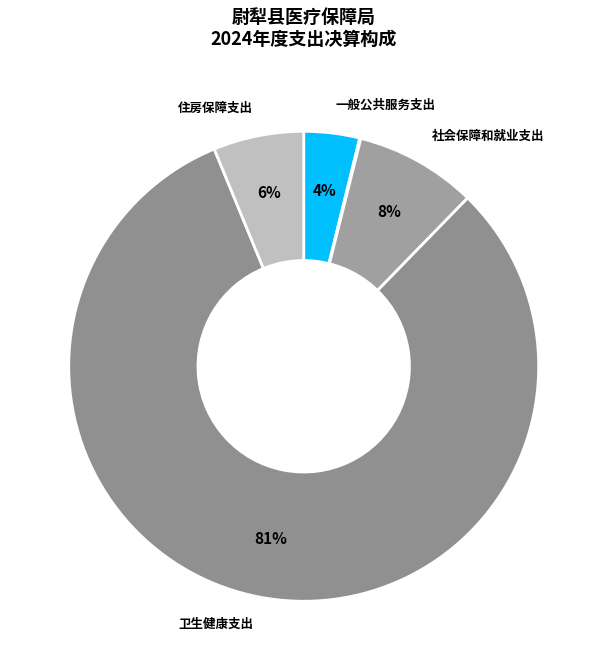

Is there any slice that represents more than half of the pie?

Yes